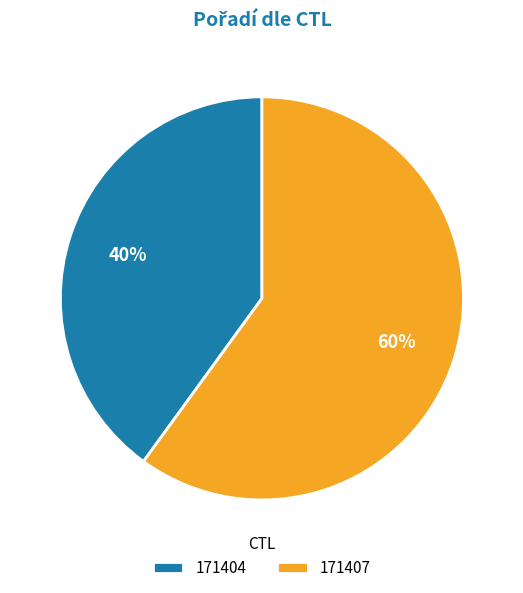

How many slices are in this pie chart?

2